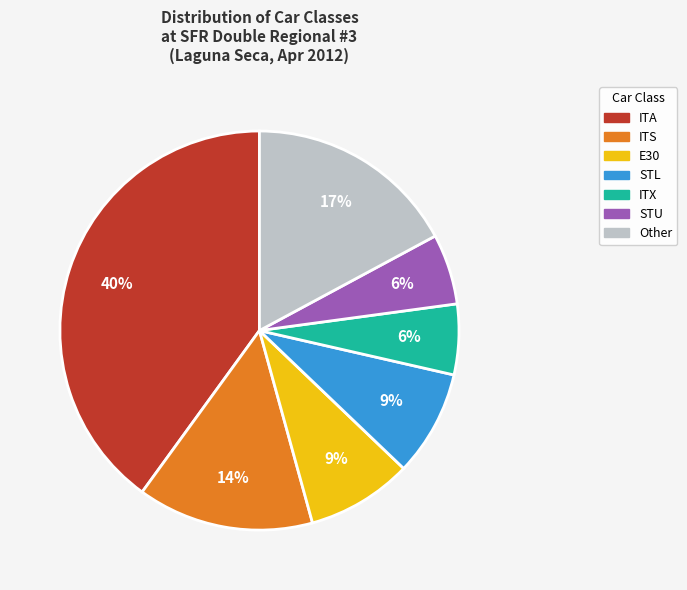

To the nearest percent, what is the average slice percentage?

14%